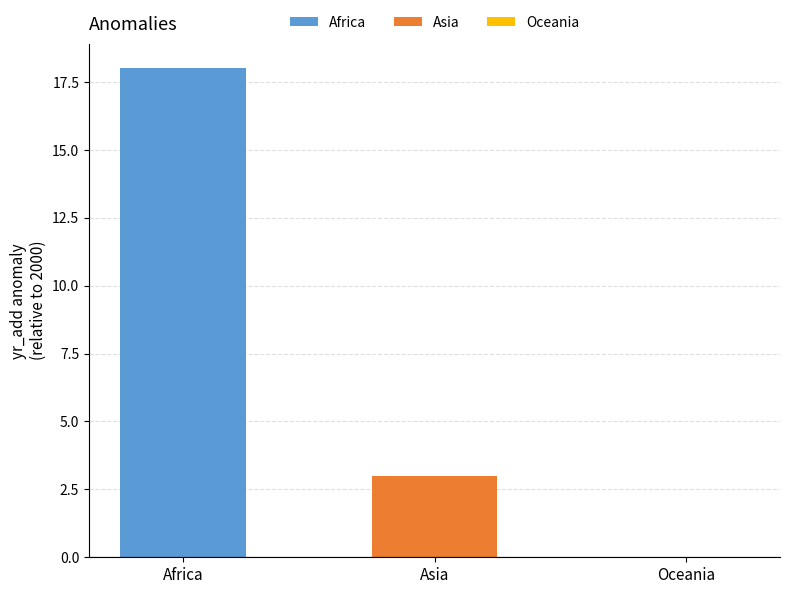

Which series has the largest range (max minus min)?

Africa